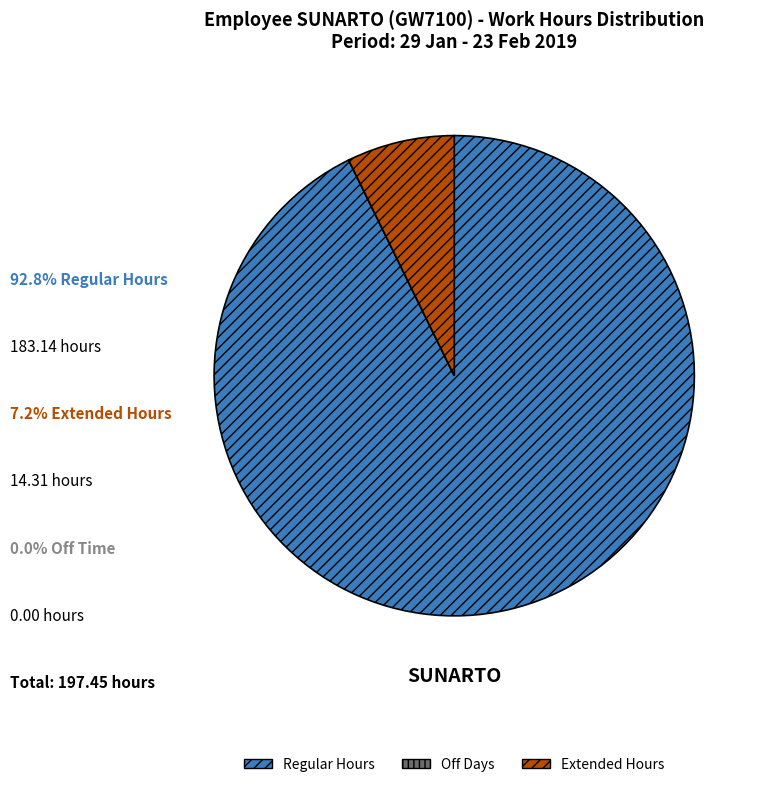

Is Extended Hours the majority of the pie?

No